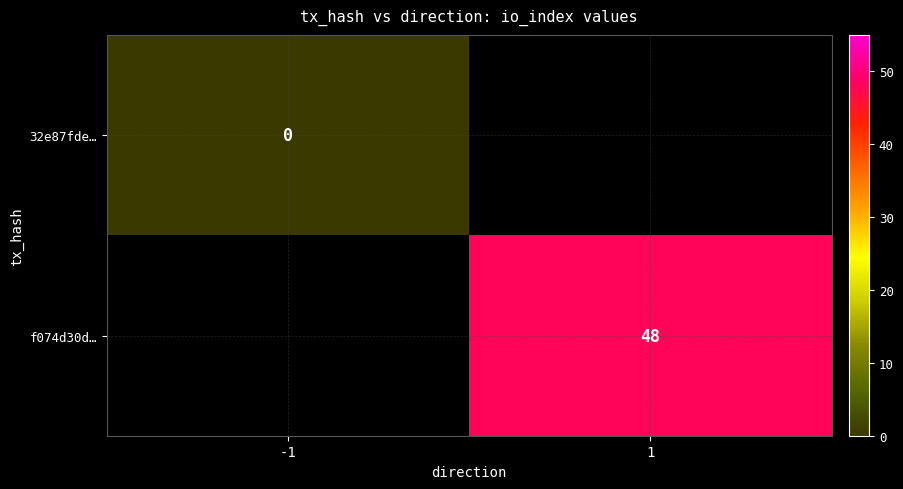

Is it true that f074d30d… equals 48 at 1?

True